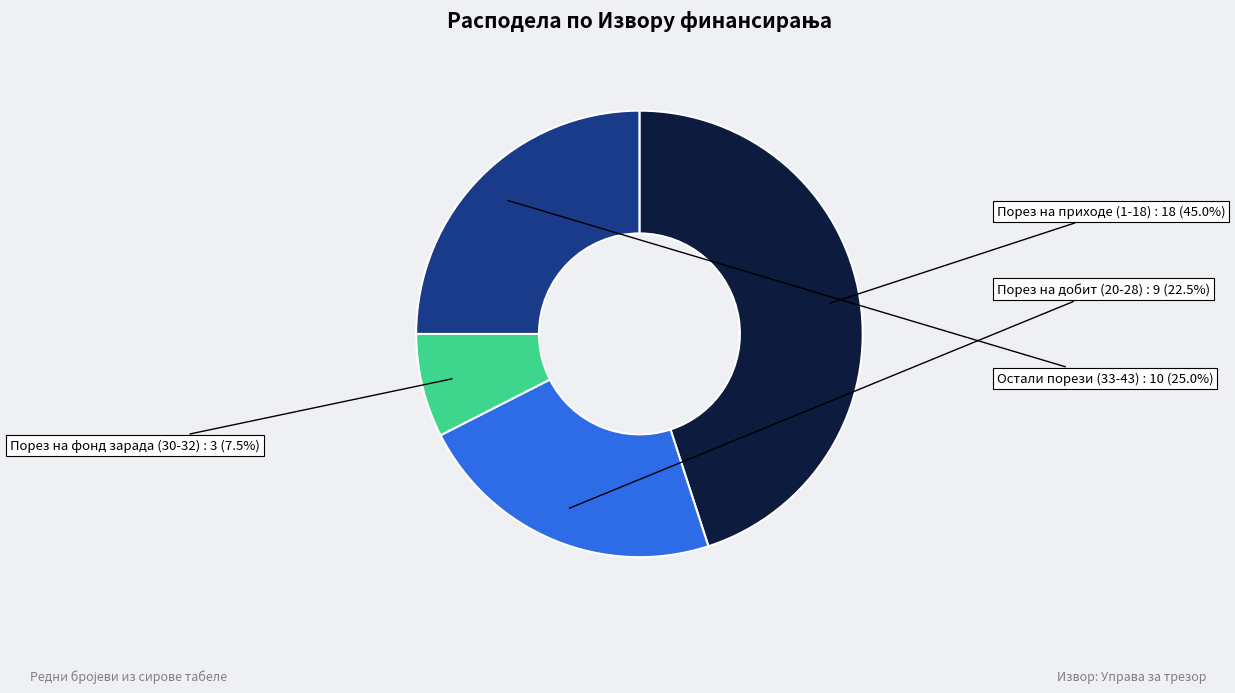

Is there any slice that represents more than half of the pie?

No